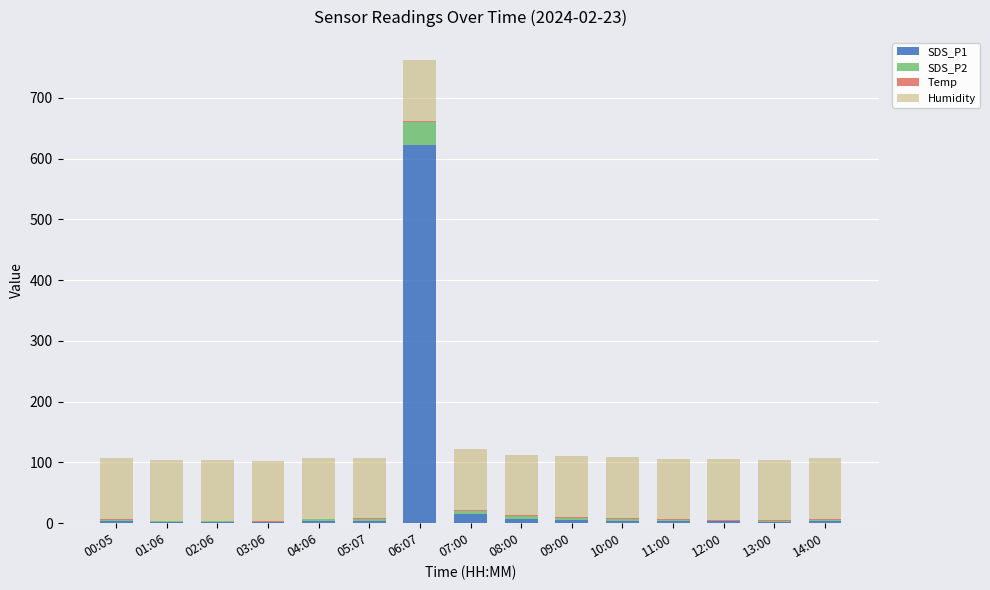

What is the sum of all SDS_P1 values?

683.6